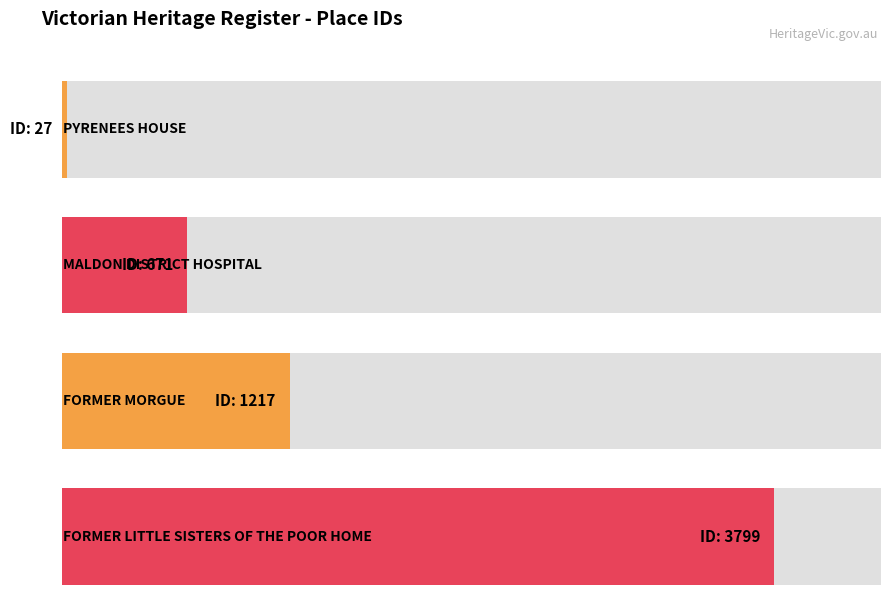

How many bars are there in total?

4